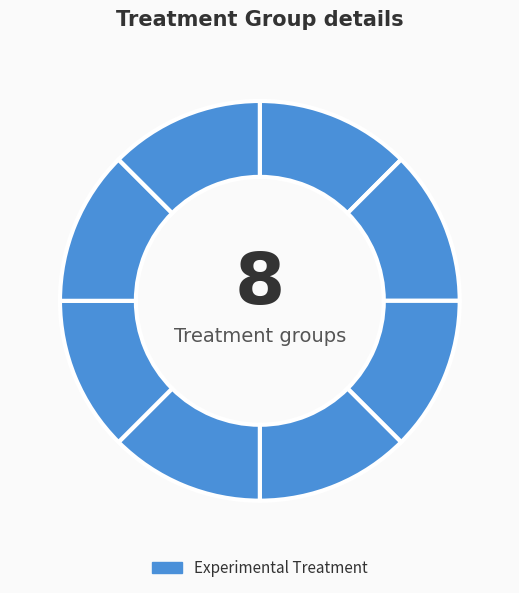

How many segments does this pie chart have?

8